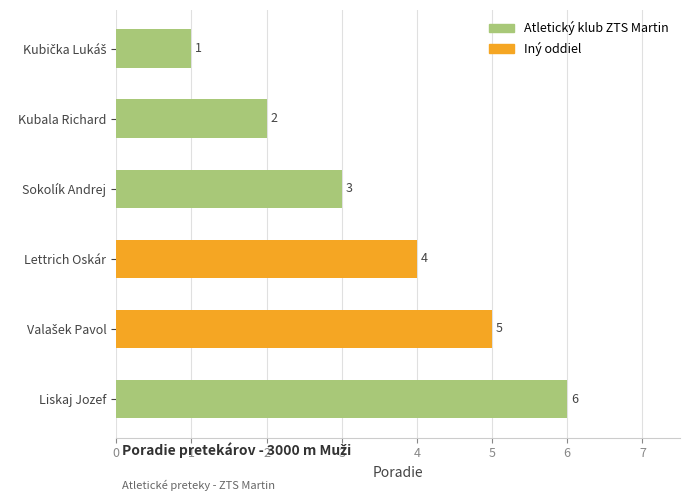

Reading right to left, transcribe all the data shown in this chart.

6	5	4	3	2	1